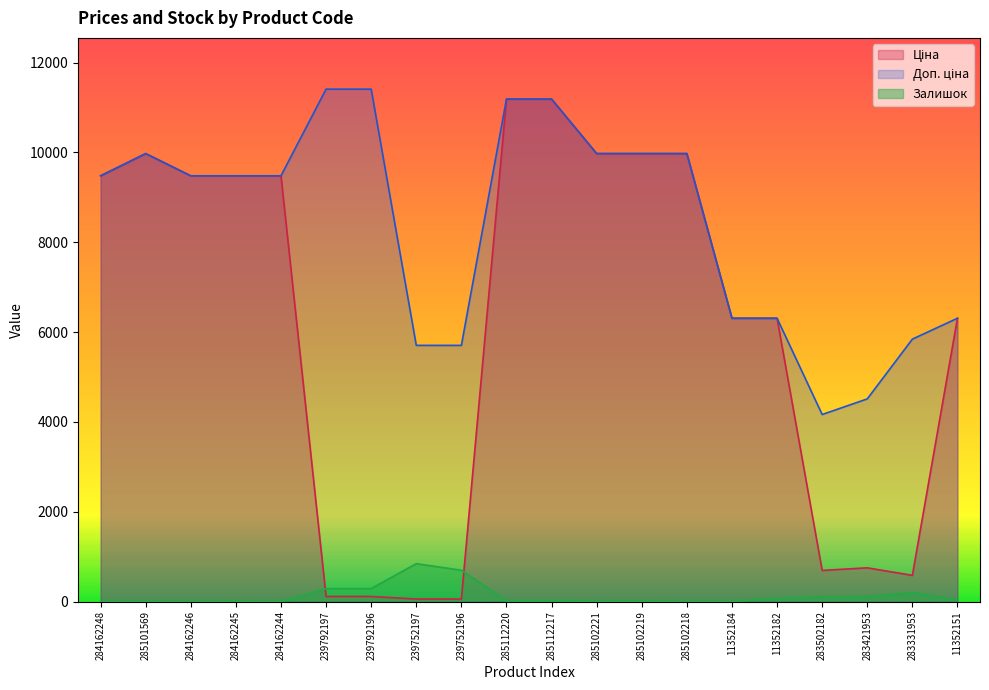

What is the average value of the Залишок series?

136.3